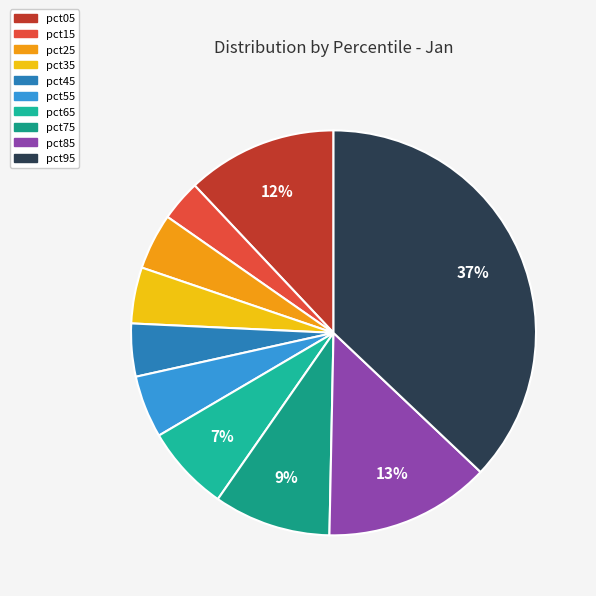

To the nearest percent, what portion does pct05 represent?

12%